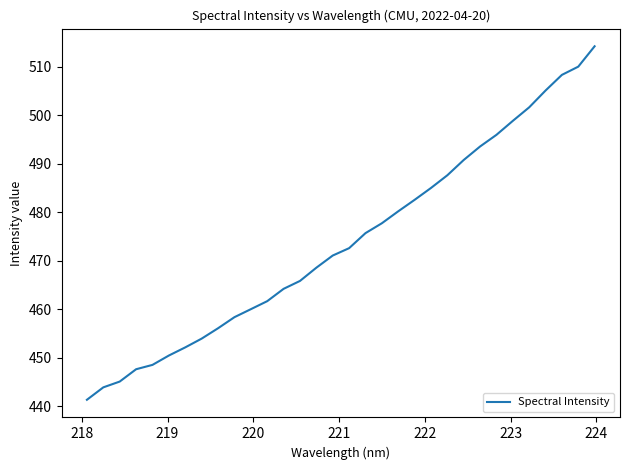

What is the difference between the maximum and minimum values?

72.9